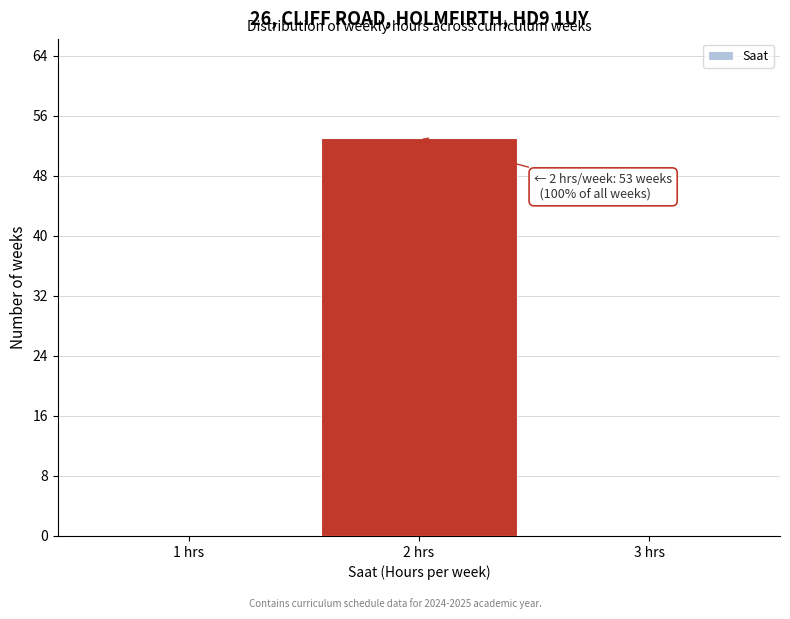

Reading right to left, transcribe all the data shown in this chart.

3 hrs=0	2 hrs=53	1 hrs=0